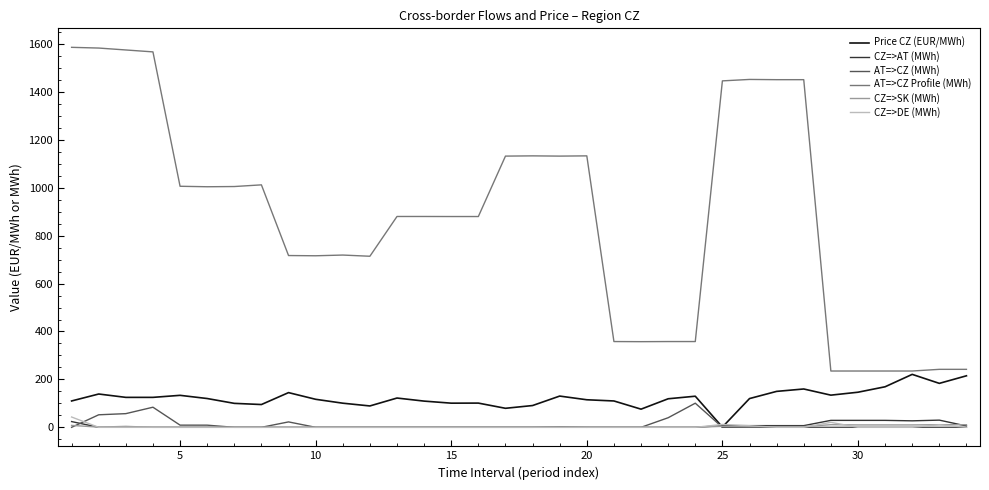

Which series has the widest spread of values?

AT=>CZ Profile (MWh)